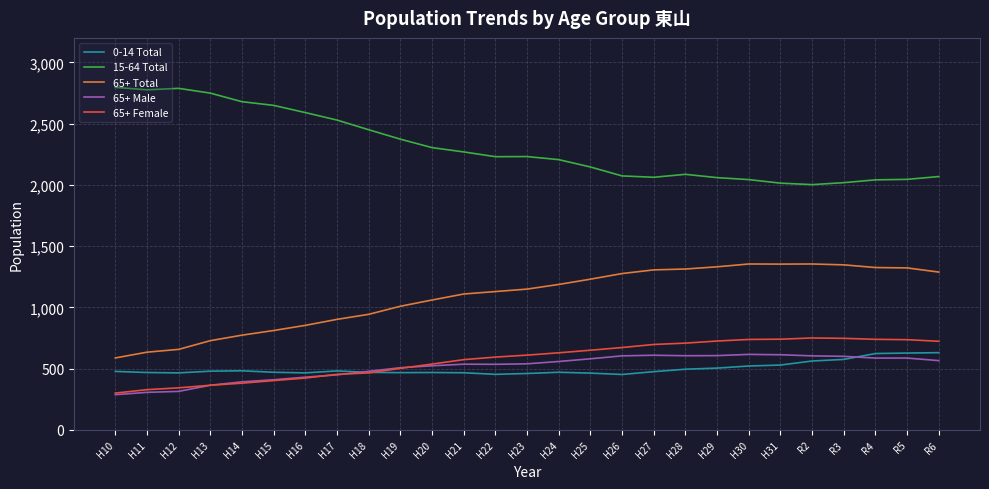

What is the total value across all series at H31?

5249